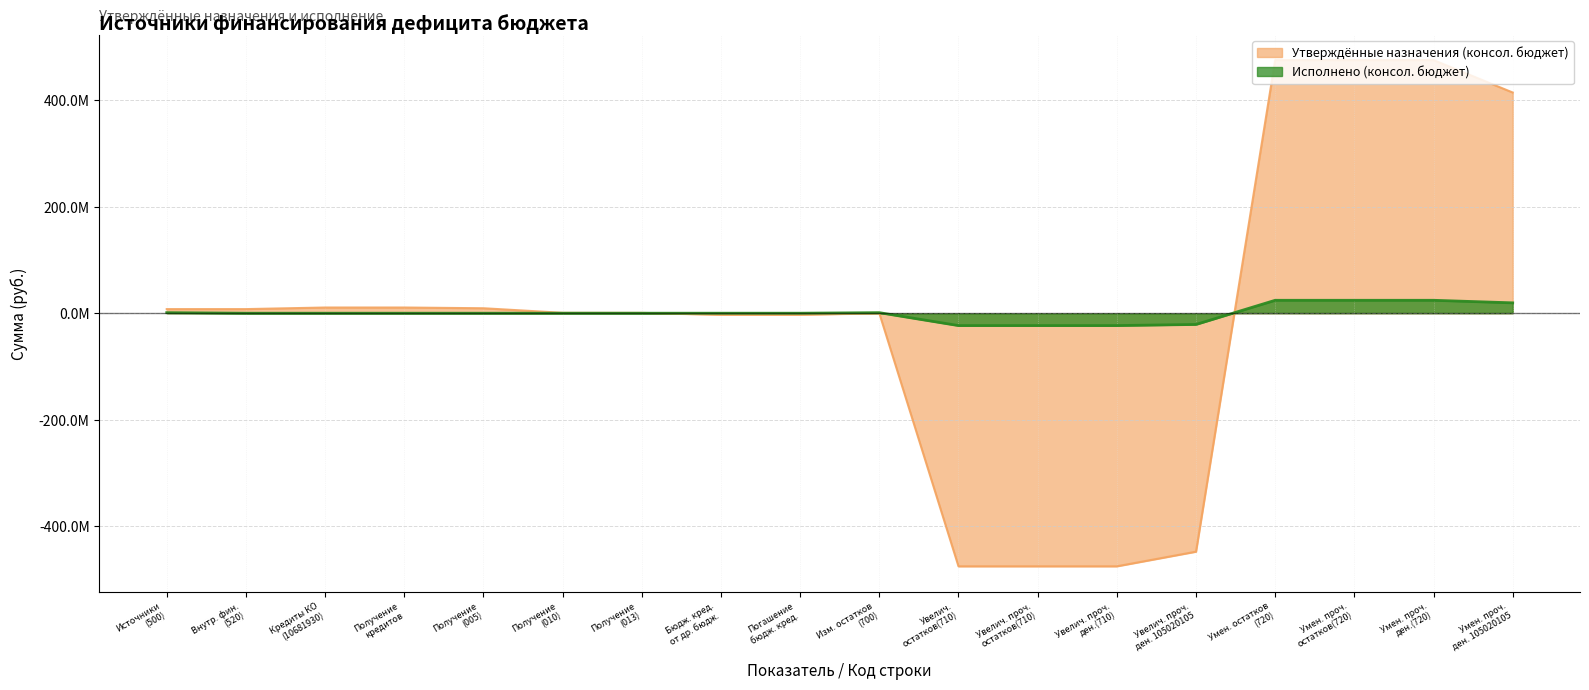

What are all the series names shown in the legend?

Утверждённые назначения (консол. бюджет), Исполнено (консол. бюджет)